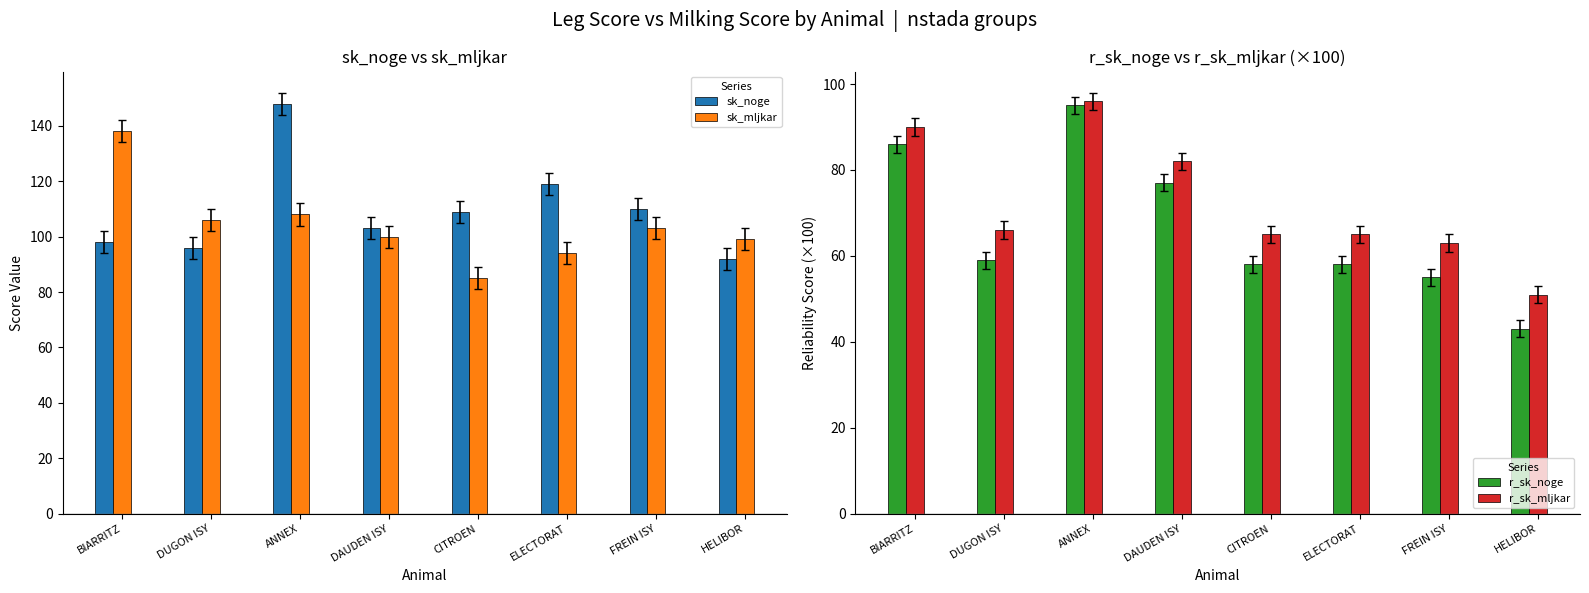

Which category has the highest value in the r_sk_mljkar series?

ANNEX